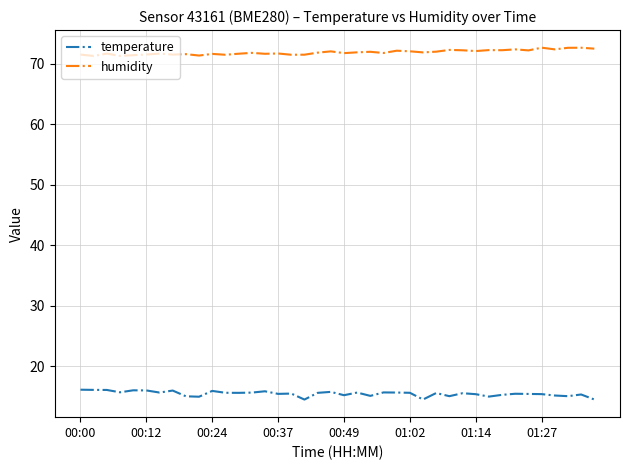

What is the smallest value displayed?

14.5